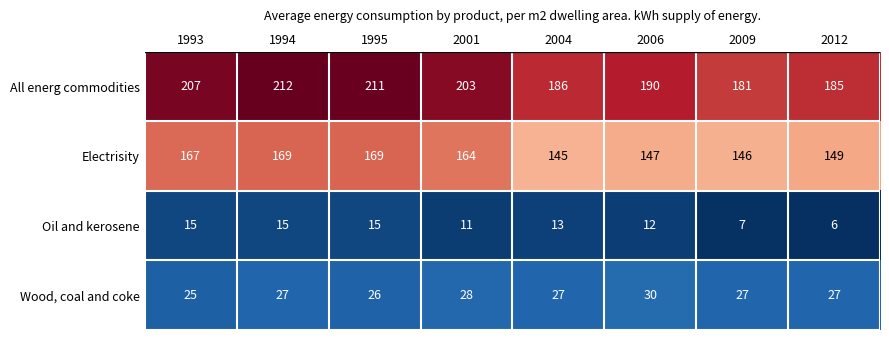

What is the minimum value shown in the chart?

6